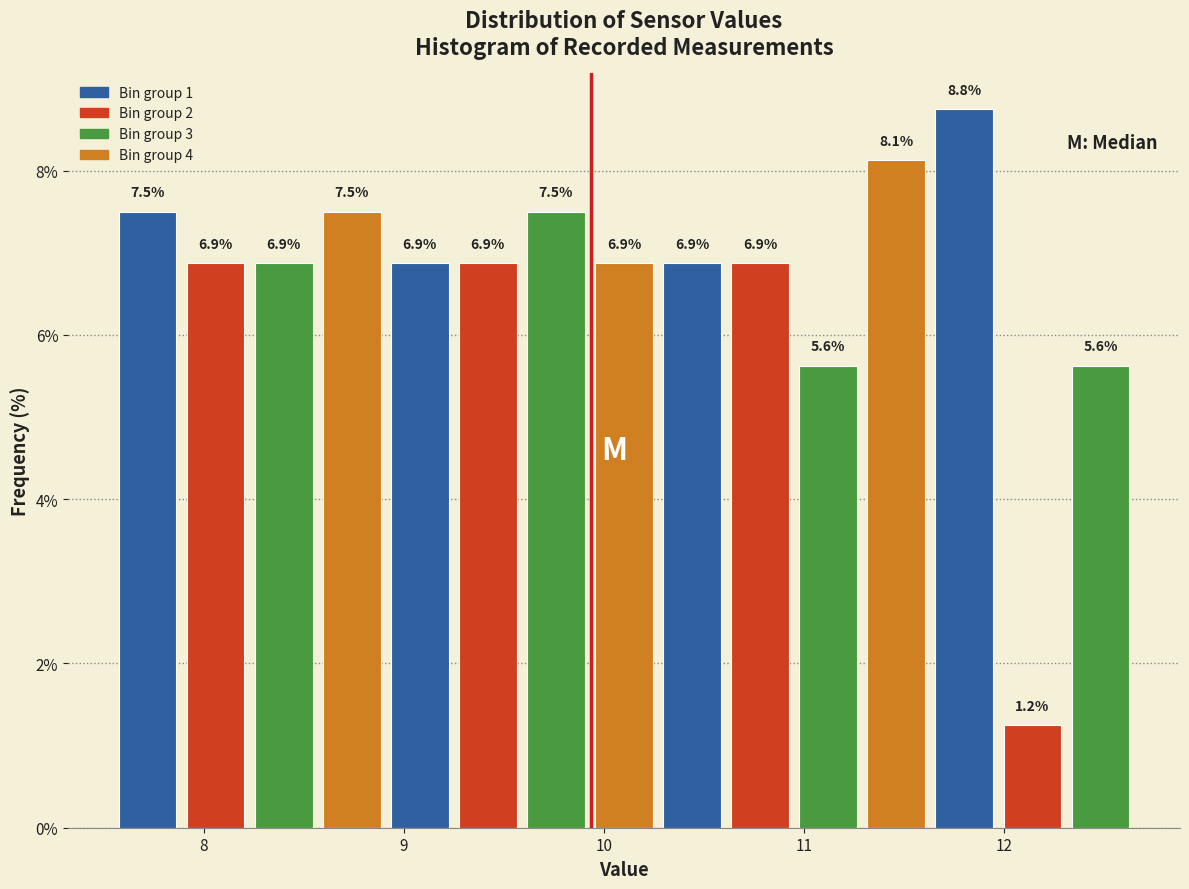

Around what value on the x-axis is the tallest bar? Give the approximate position of its centre, as read against the axis.

11.8